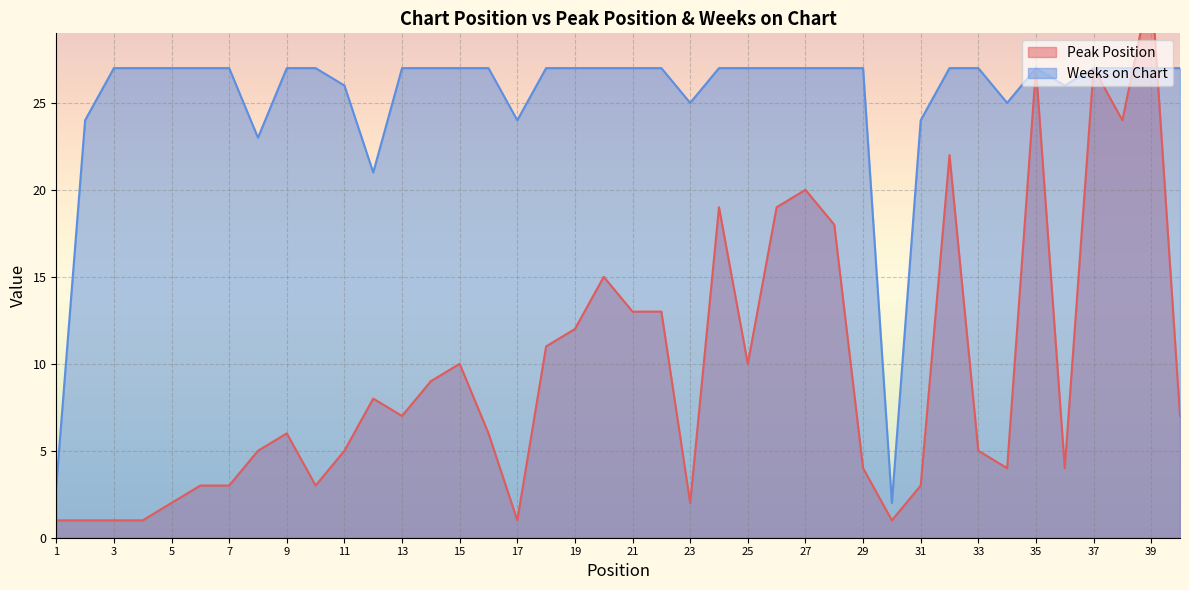

What is the average value of the Peak Position series?

10